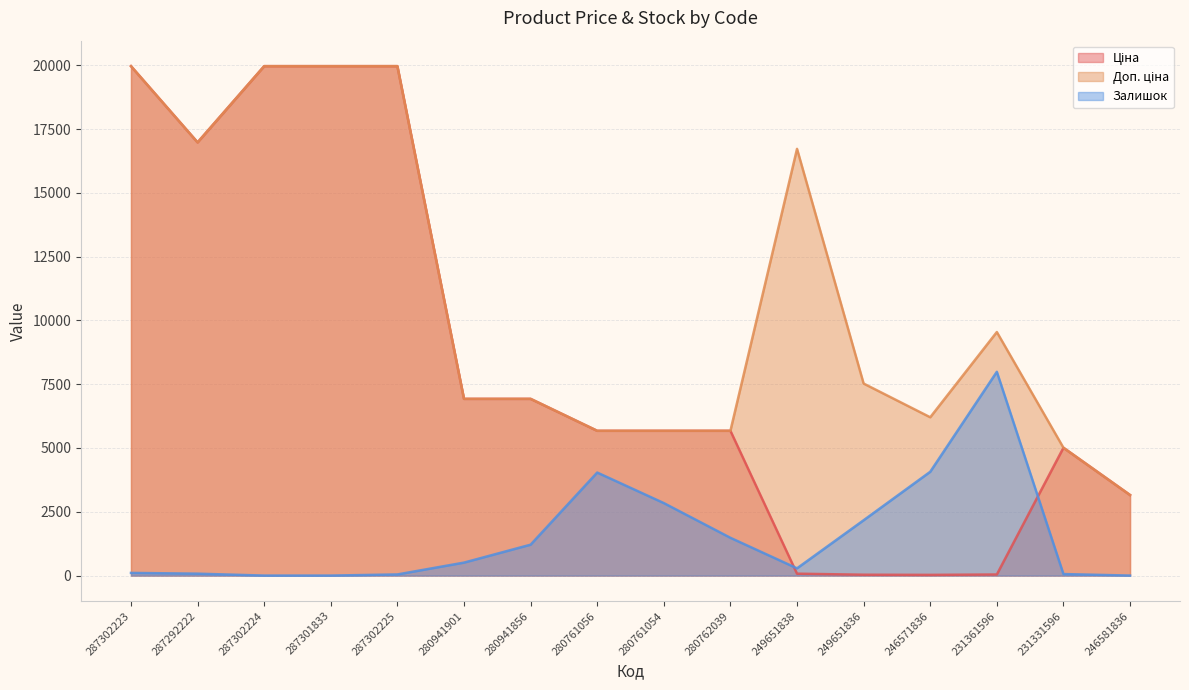

At which label does Доп. ціна reach its peak?

287302223